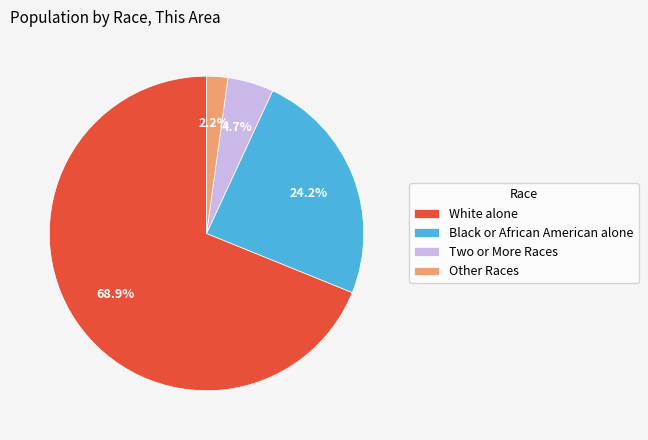

To the nearest percent, what percentage of the pie is White alone?

69%